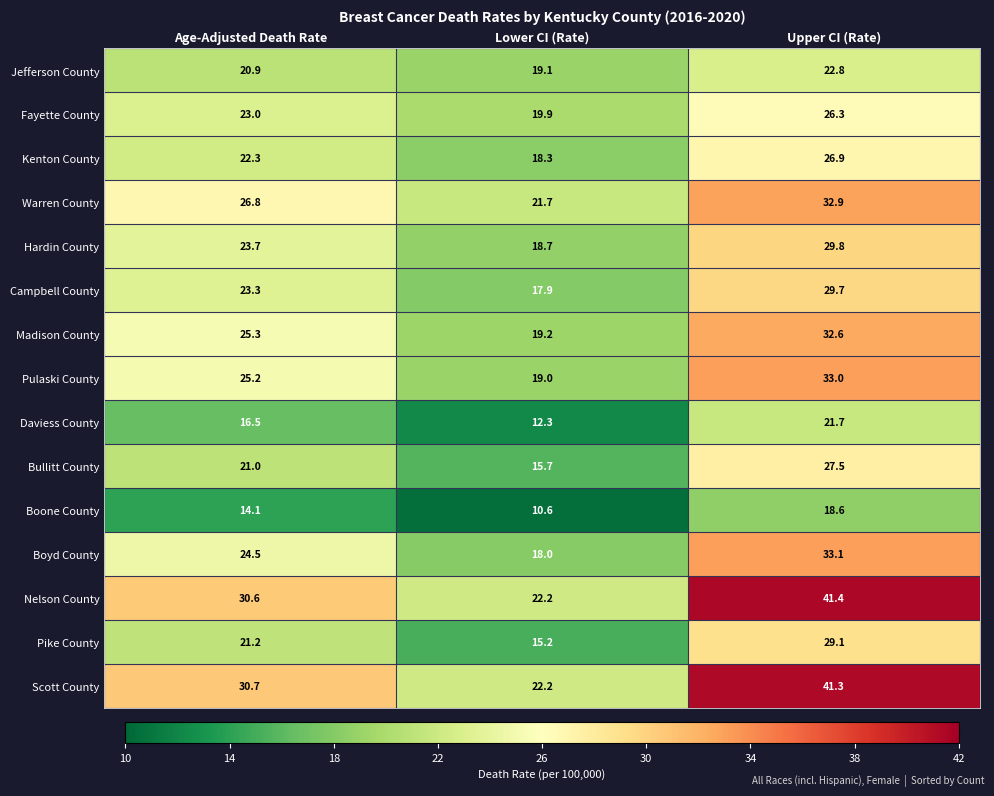

How many Pulaski County values are between 19 and 33?

3